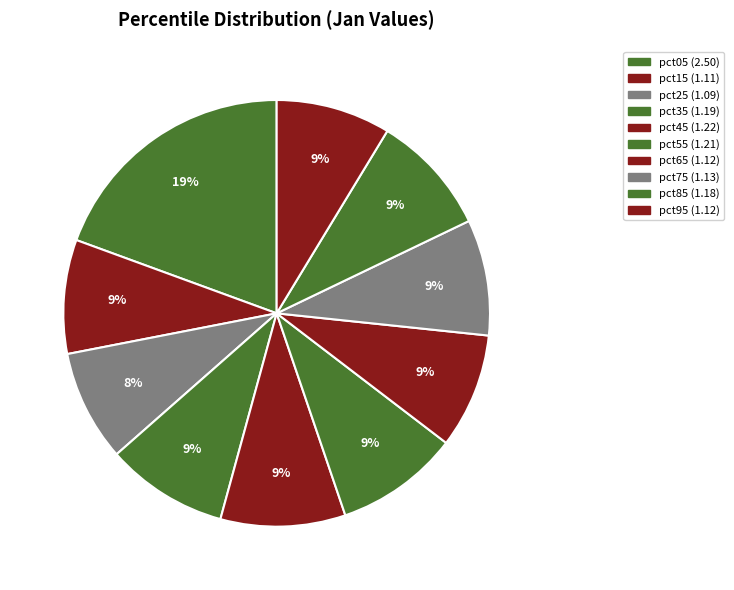

What percentage is the pct25 slice, to the nearest percent?

8%